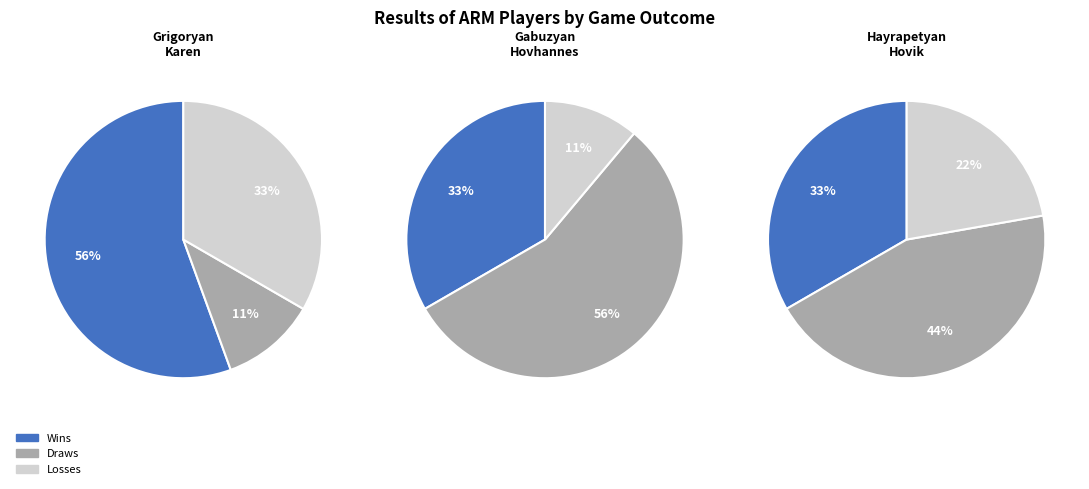

Is the sum of Hayrapetyan Hovik and Grigoryan Karen greater than half?

Yes